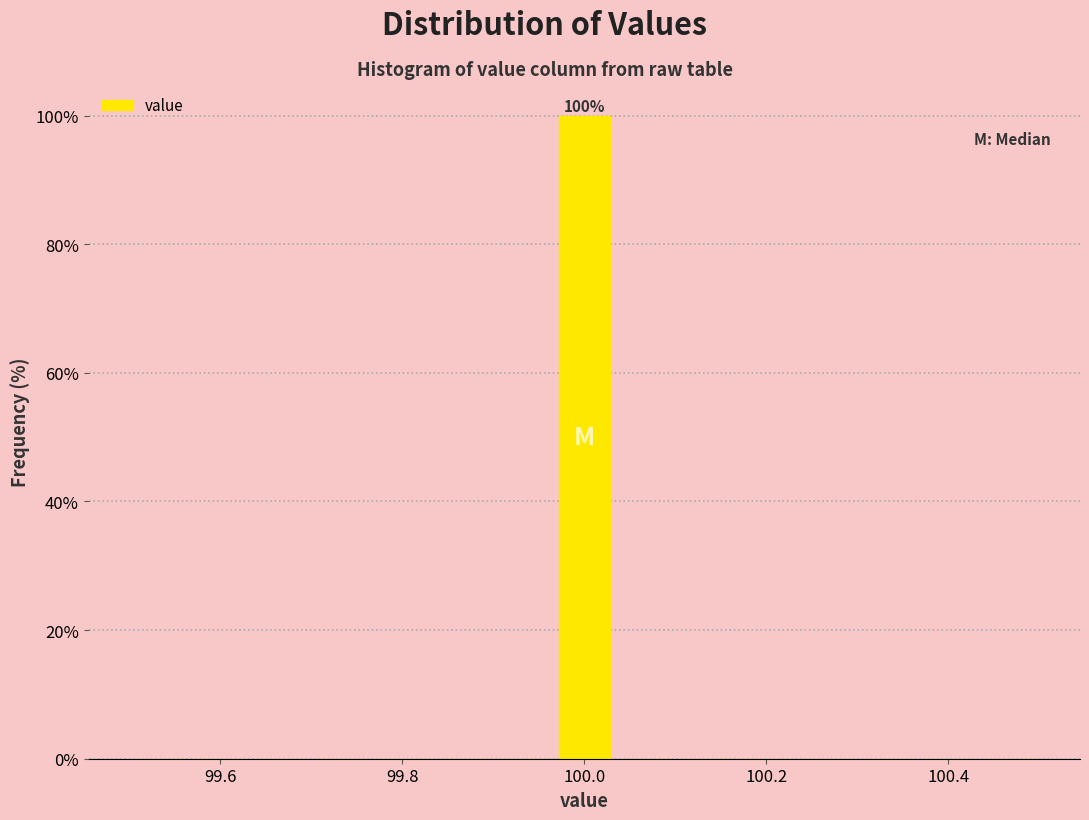

Around what value on the x-axis is the tallest bar? Give the approximate position of its centre, as read against the axis.

100.00